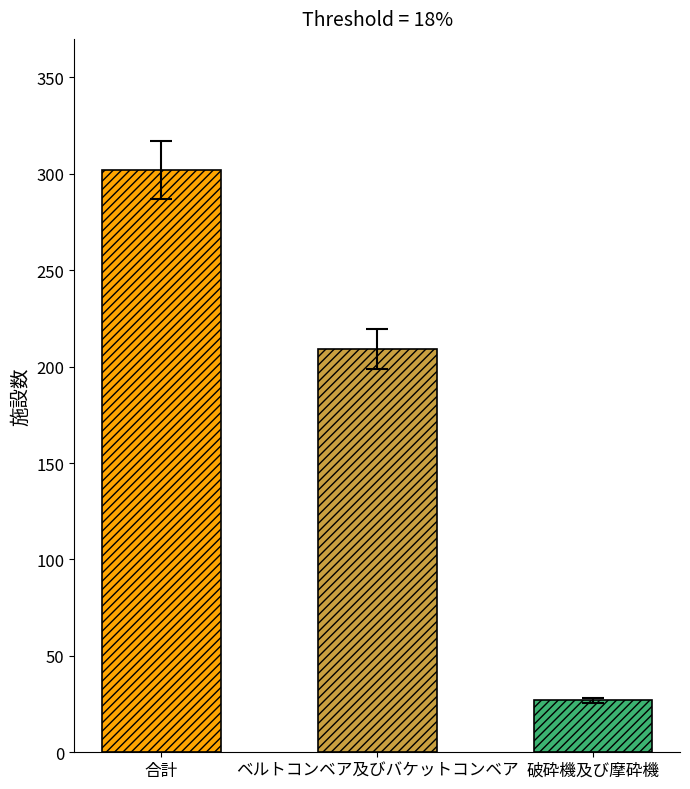

Rank the series by their maximum value, from lowest to highest.

破砕機及び摩砕機, ベルトコンベア及びバケットコンベア, 合計